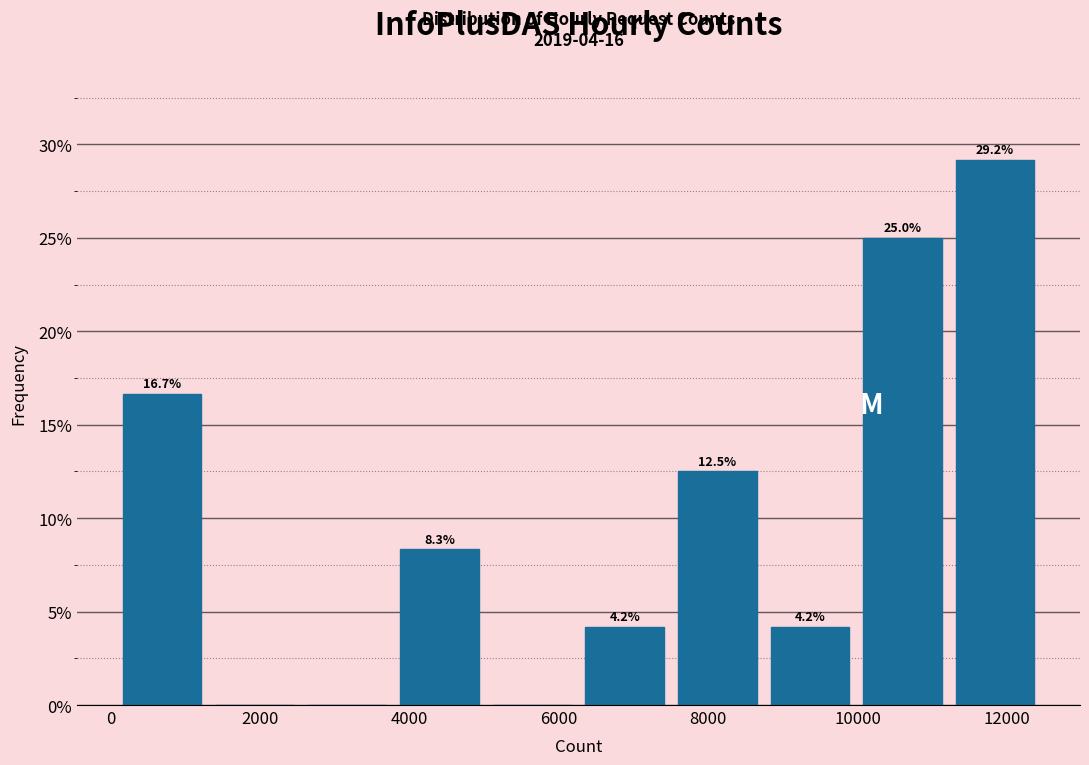

Over which range of the x-axis is the bar tallest?

11200 to 12400